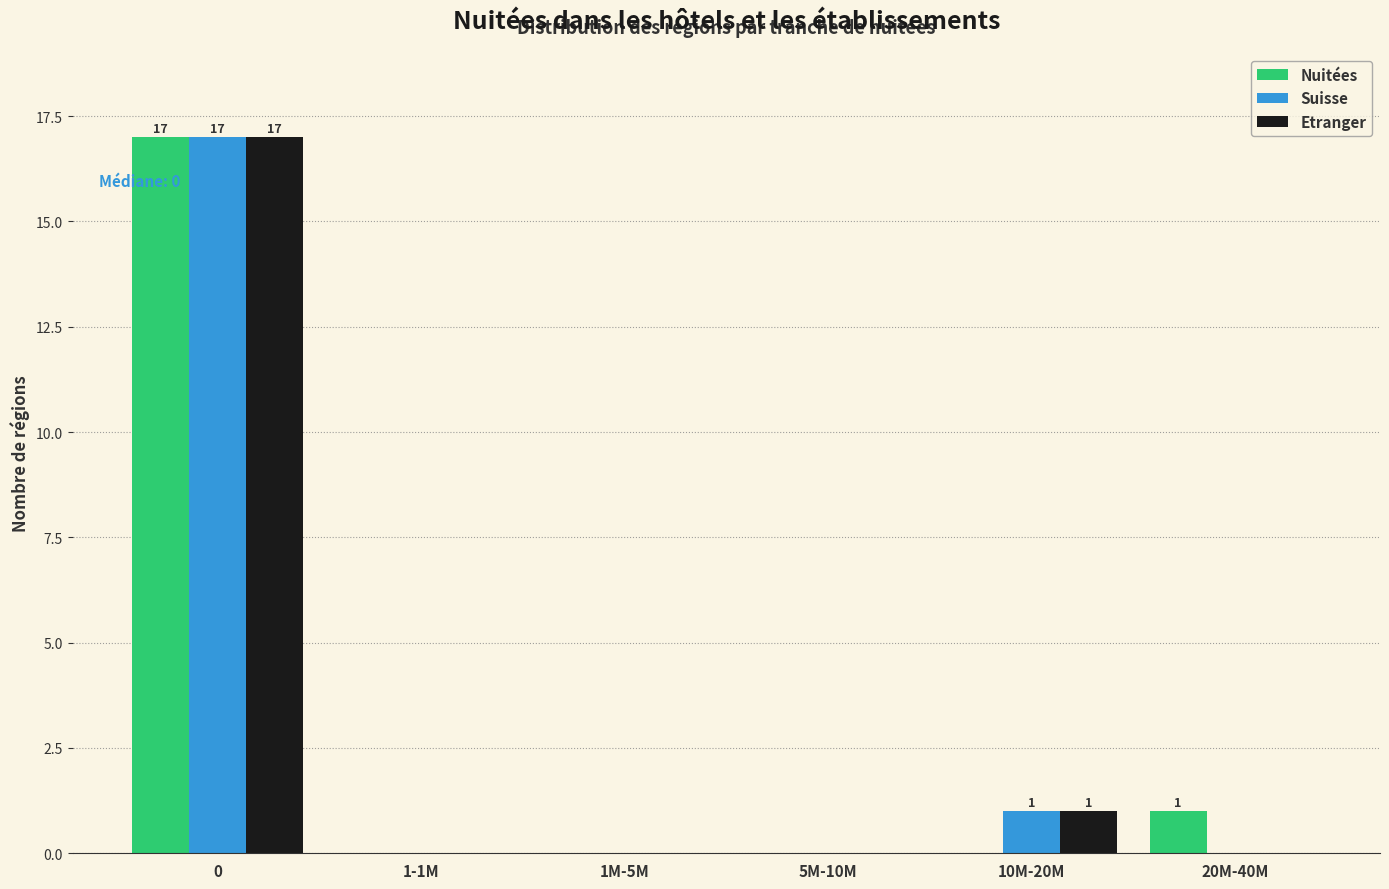

Reading left to right, what are all the values shown in this chart?

Nuitées: 0=17	1-1M=0	1M-5M=0	5M-10M=0	10M-20M=0	20M-40M=1
Suisse: 0=17	1-1M=0	1M-5M=0	5M-10M=0	10M-20M=1	20M-40M=0
Etranger: 0=17	1-1M=0	1M-5M=0	5M-10M=0	10M-20M=1	20M-40M=0